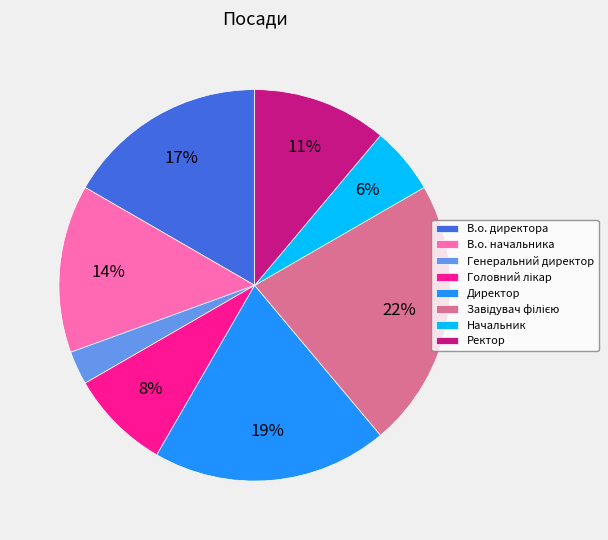

Which has a higher value, Начальник or Ректор?

Ректор